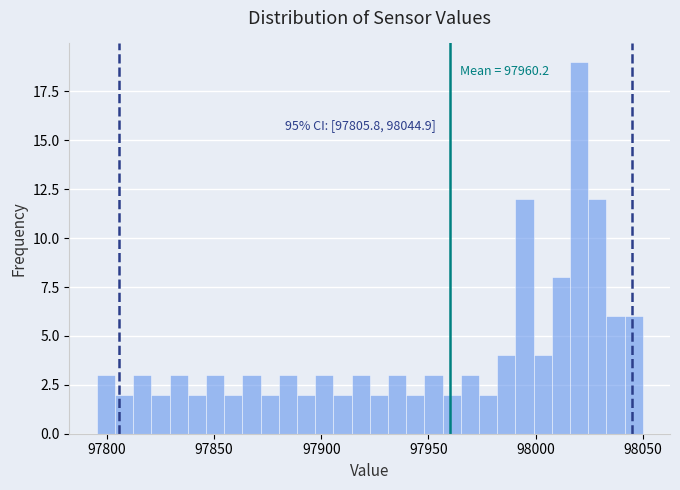

Read against the x-axis, roughly where is the centre of the tallest bar?

98020